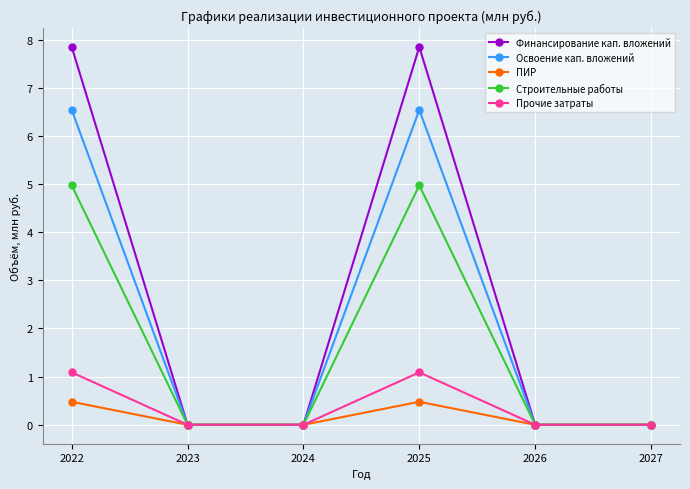

What is the maximum value for Строительные работы?

5.0